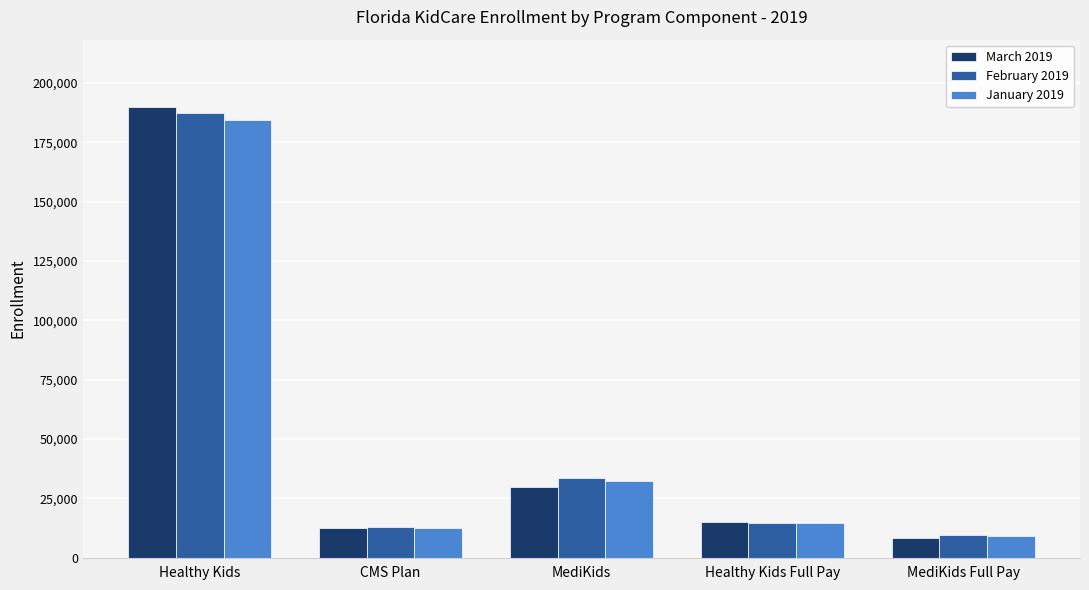

True or false: February 2019 has a value of 33392 at MediKids.

True